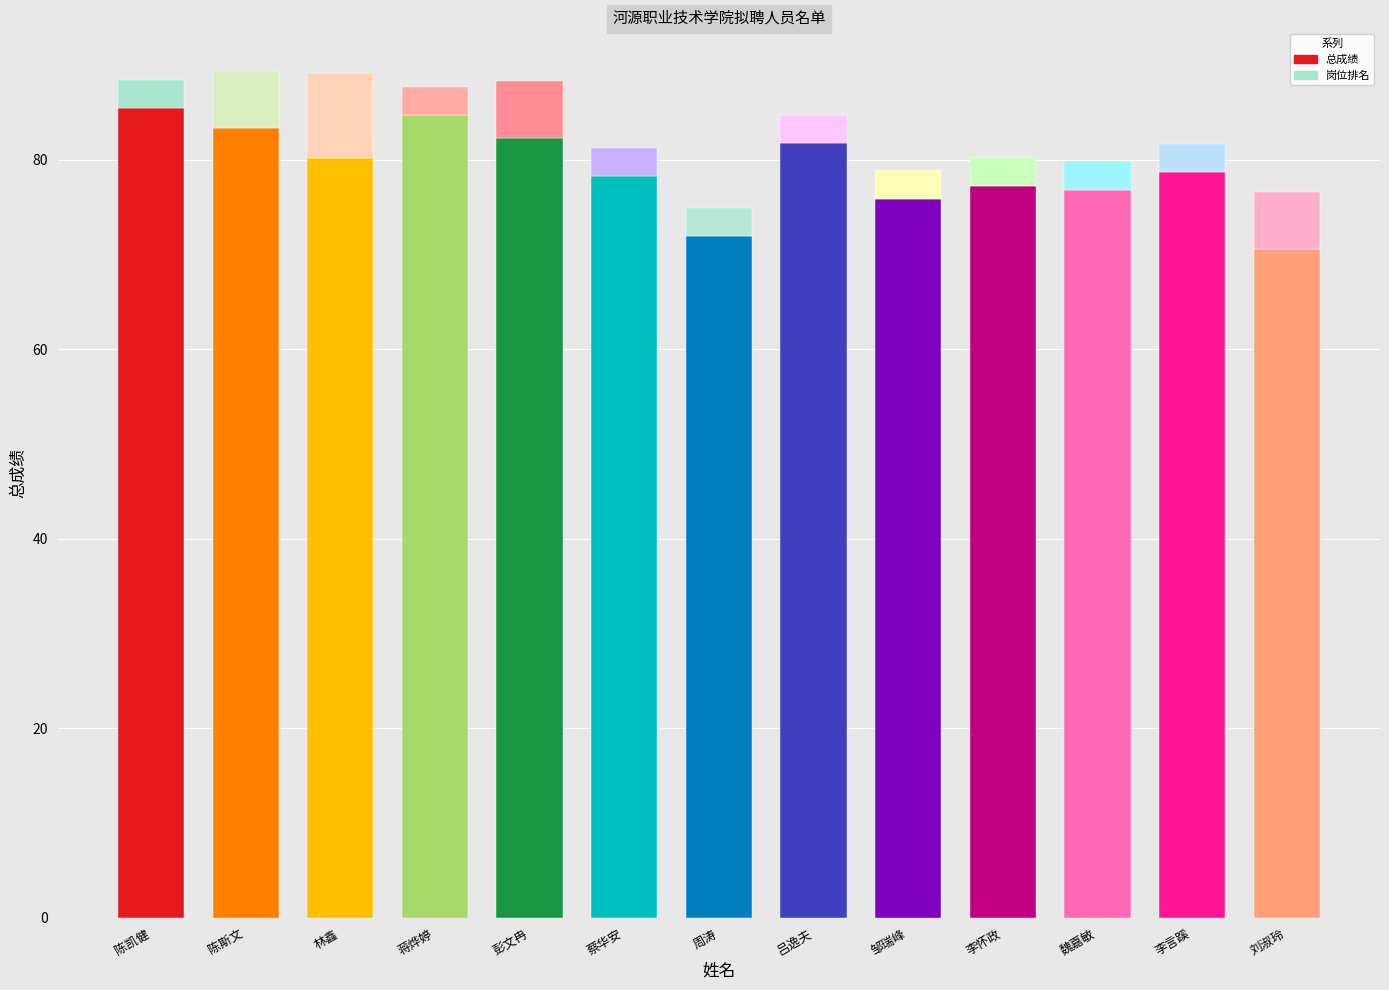

How many bars are there in total?

26